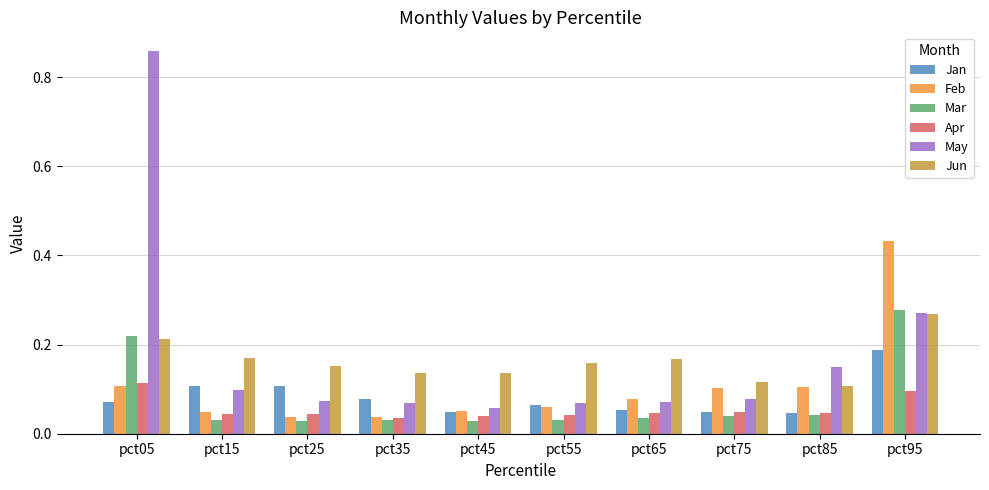

Which series has the widest spread of values?

May